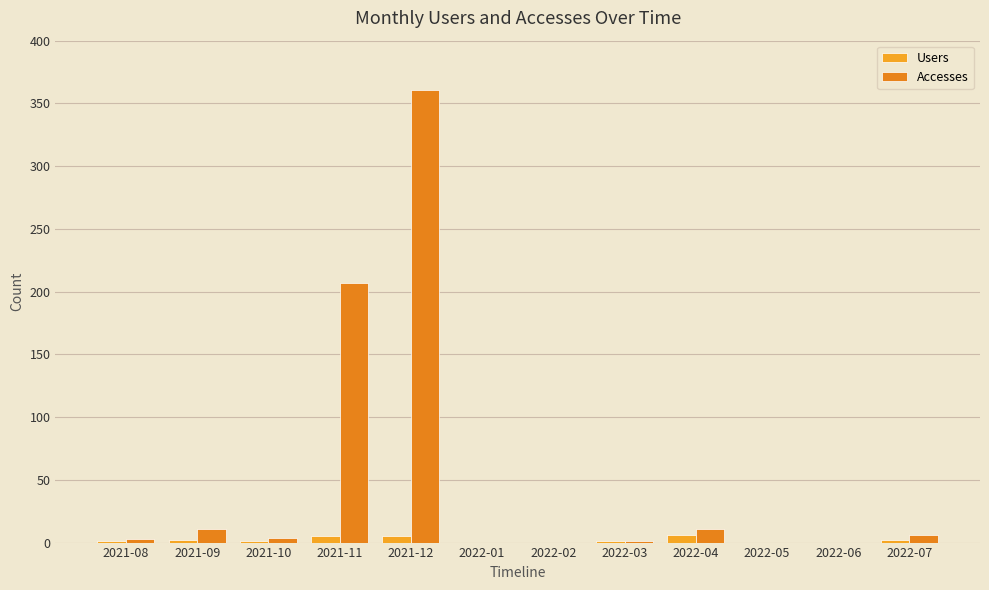

True or false: Accesses has a value of 1 at 2022-03.

True